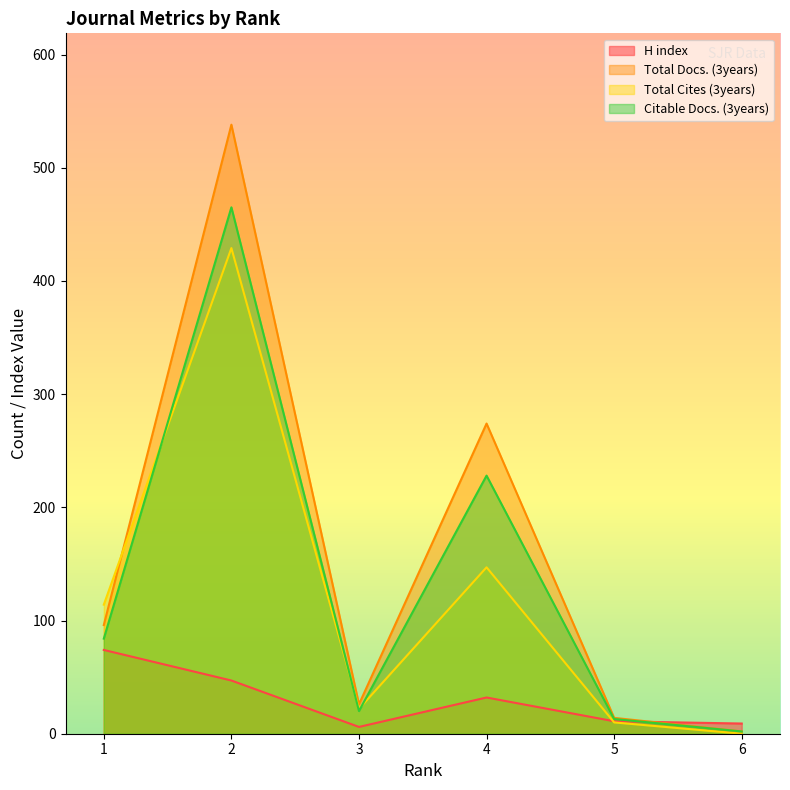

True or false: Total Cites (3years) has a value of 240 at 4.

False